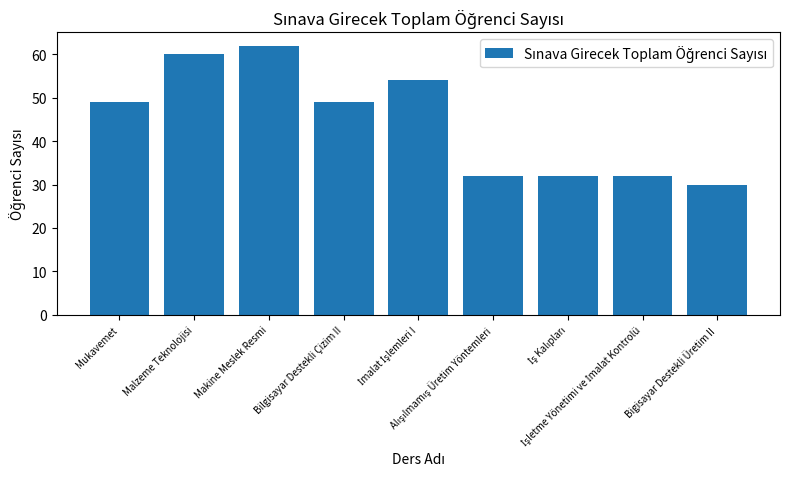

What is the difference between the maximum and second lowest values?

30